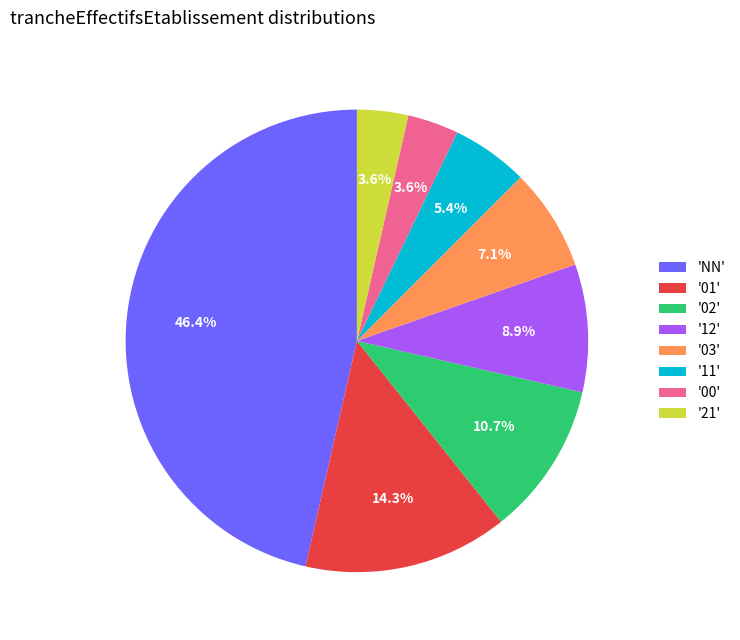

How much of the chart is everything except '01'?

85.7%